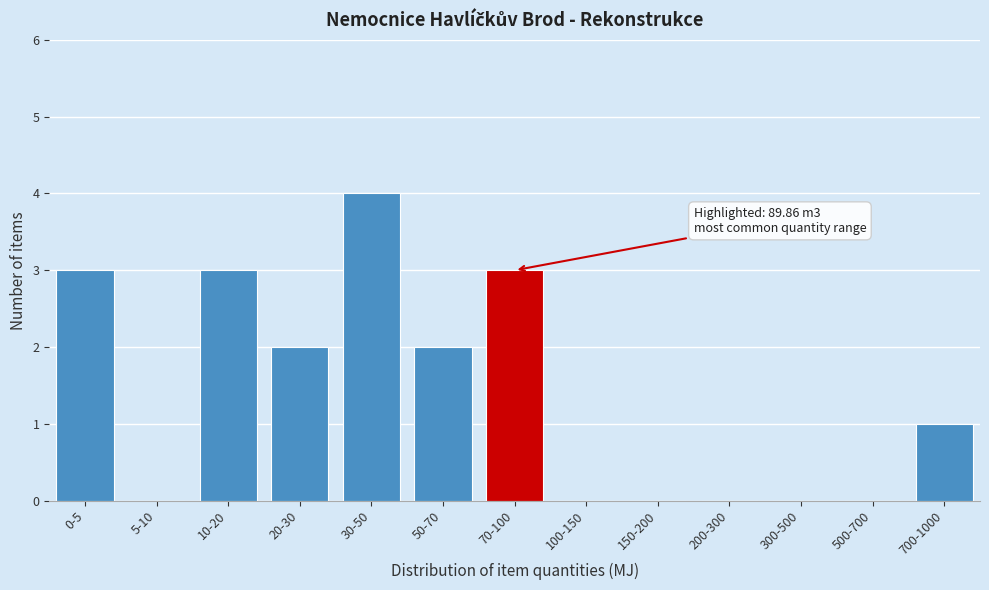

Reading right to left, transcribe all the data shown in this chart.

700-1000=1	500-700=0	300-500=0	200-300=0	150-200=0	100-150=0	70-100=3	50-70=2	30-50=4	20-30=2	10-20=3	5-10=0	0-5=3